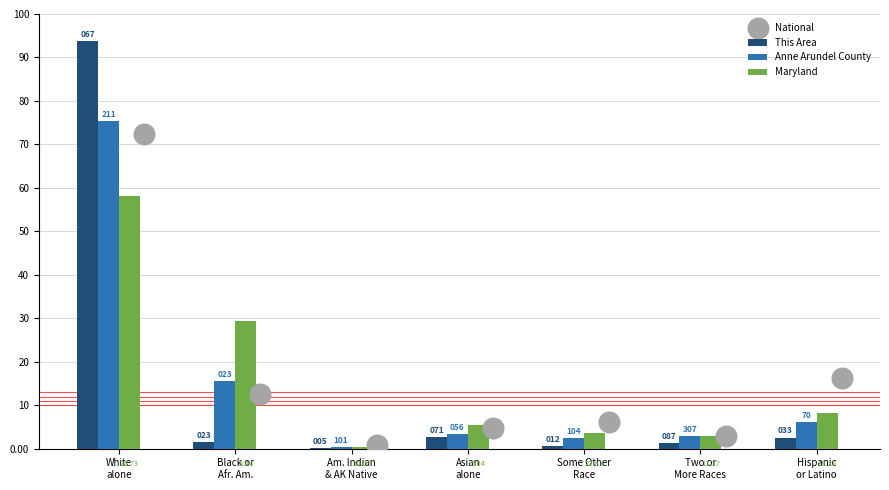

Is the value of This Area at Black or
Afr. Am. greater than the value of National at White
alone?

No